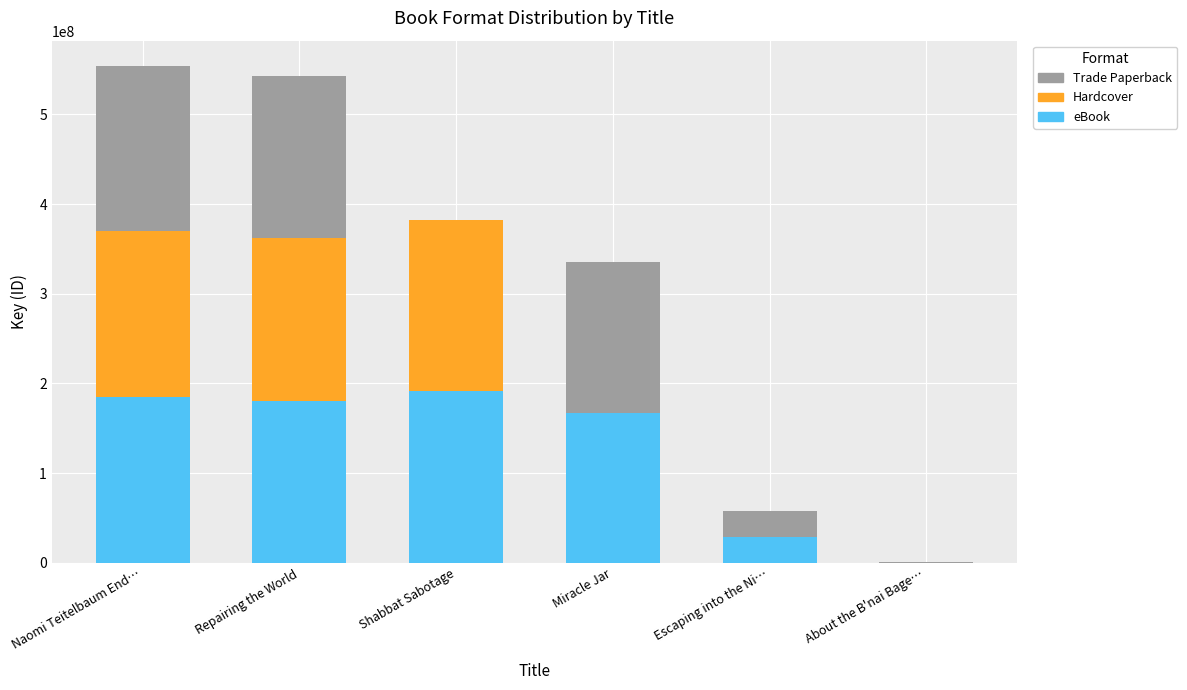

What is the total value across all series at Repairing the World?

542642760